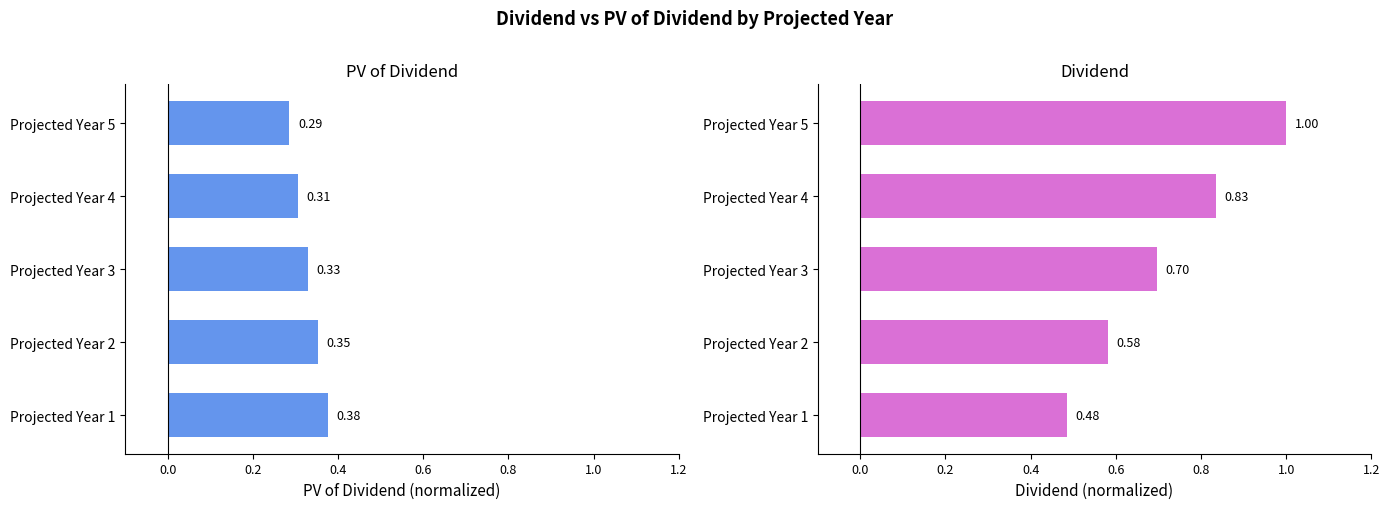

The Dividend series shows 1.1 at Projected Year 4. True or false?

False